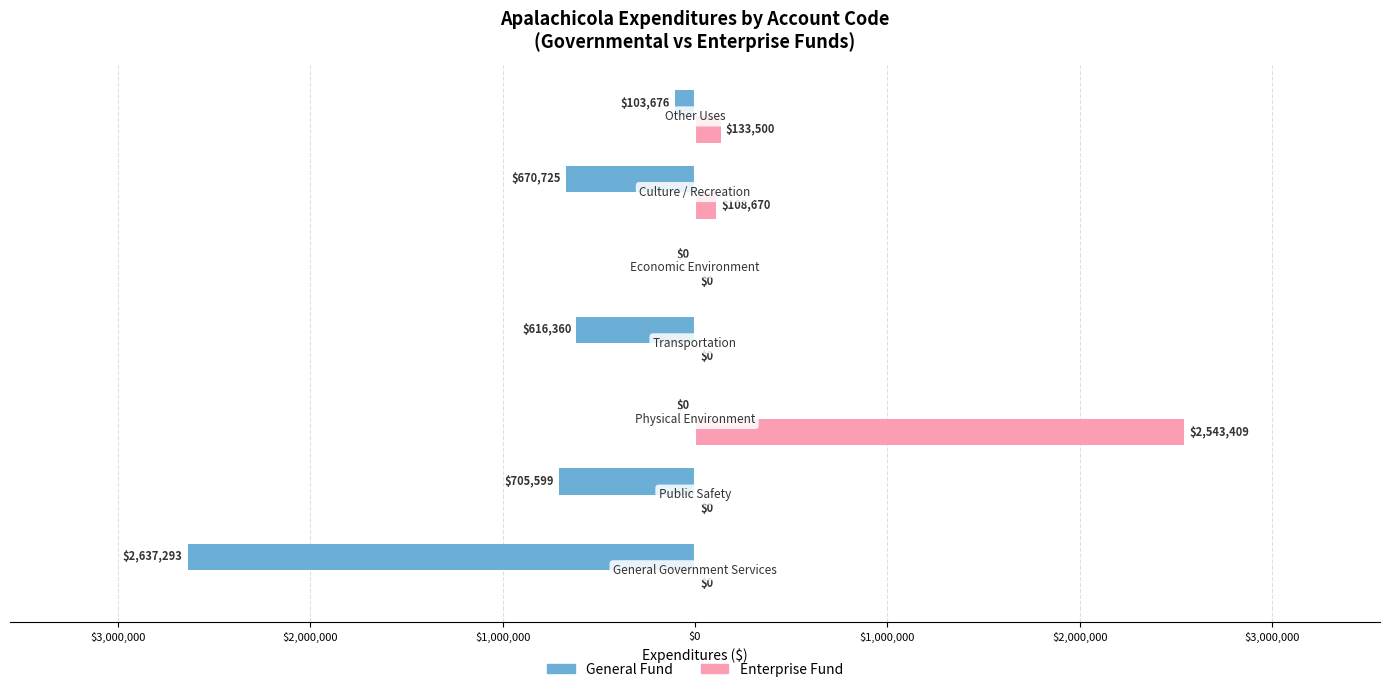

What are all the series names shown in the legend?

General Fund, Enterprise Fund